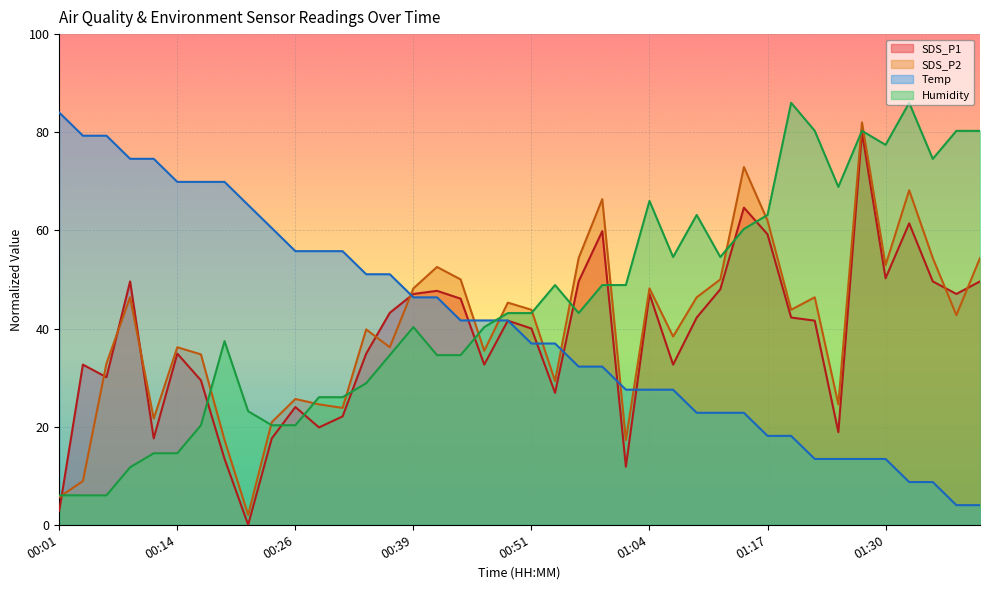

Which category has the highest value across all series?

01:20